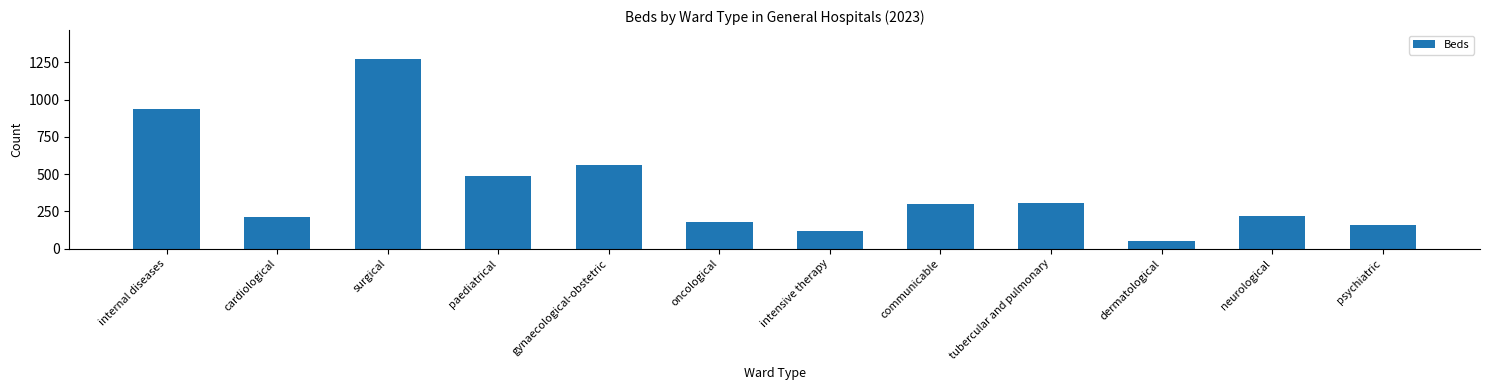

Reading left to right, extract all data points from this chart.

internal diseases=938	cardiological=215	surgical=1276	paediatrical=488	gynaecological-obstetric=561	oncological=179	intensive therapy=119	communicable=299	tubercular and pulmonary=305	dermatological=51	neurological=221	psychiatric=161